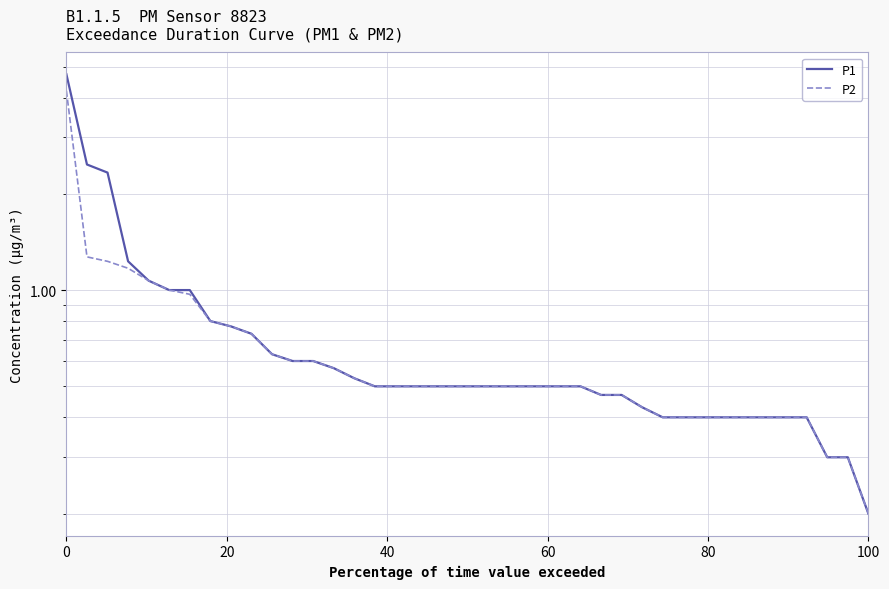

What is the lowest value of the P2 series?

0.2